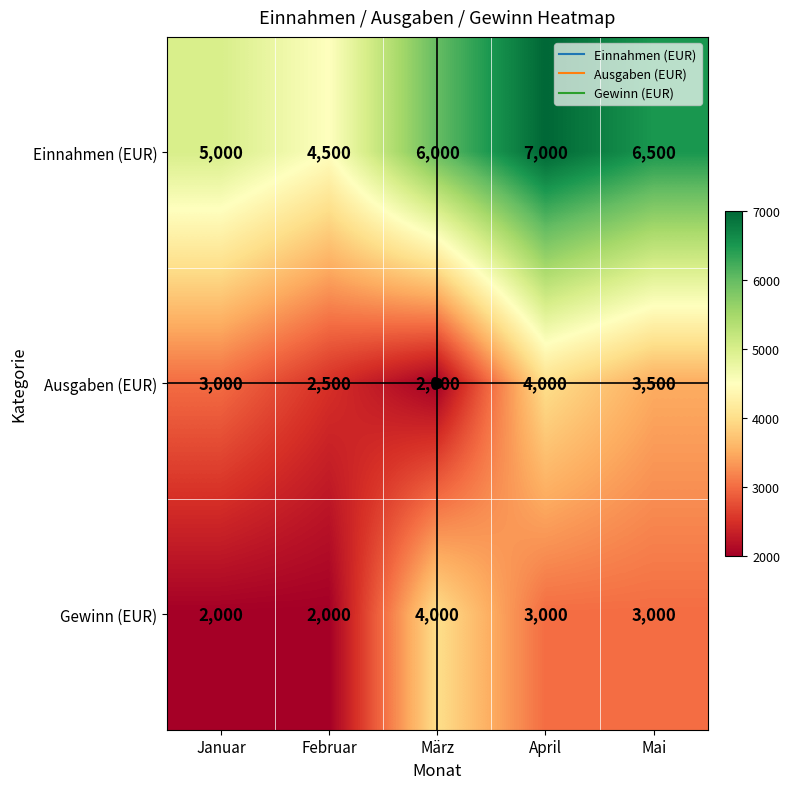

Rank the categories by Einnahmen (EUR) value from lowest to highest.

Februar, Januar, März, Mai, April